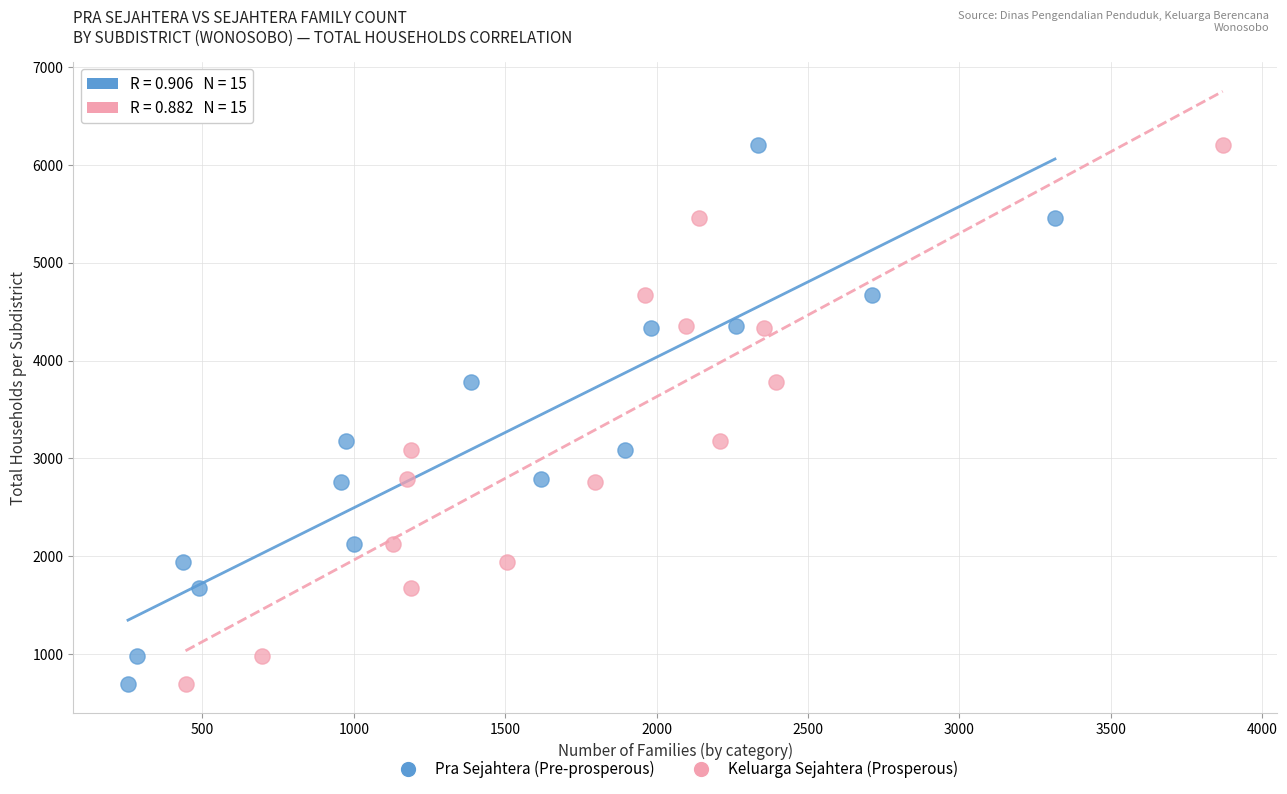

What are all the series names shown in the legend?

Pra Sejahtera (Pre-prosperous), Keluarga Sejahtera (Prosperous)